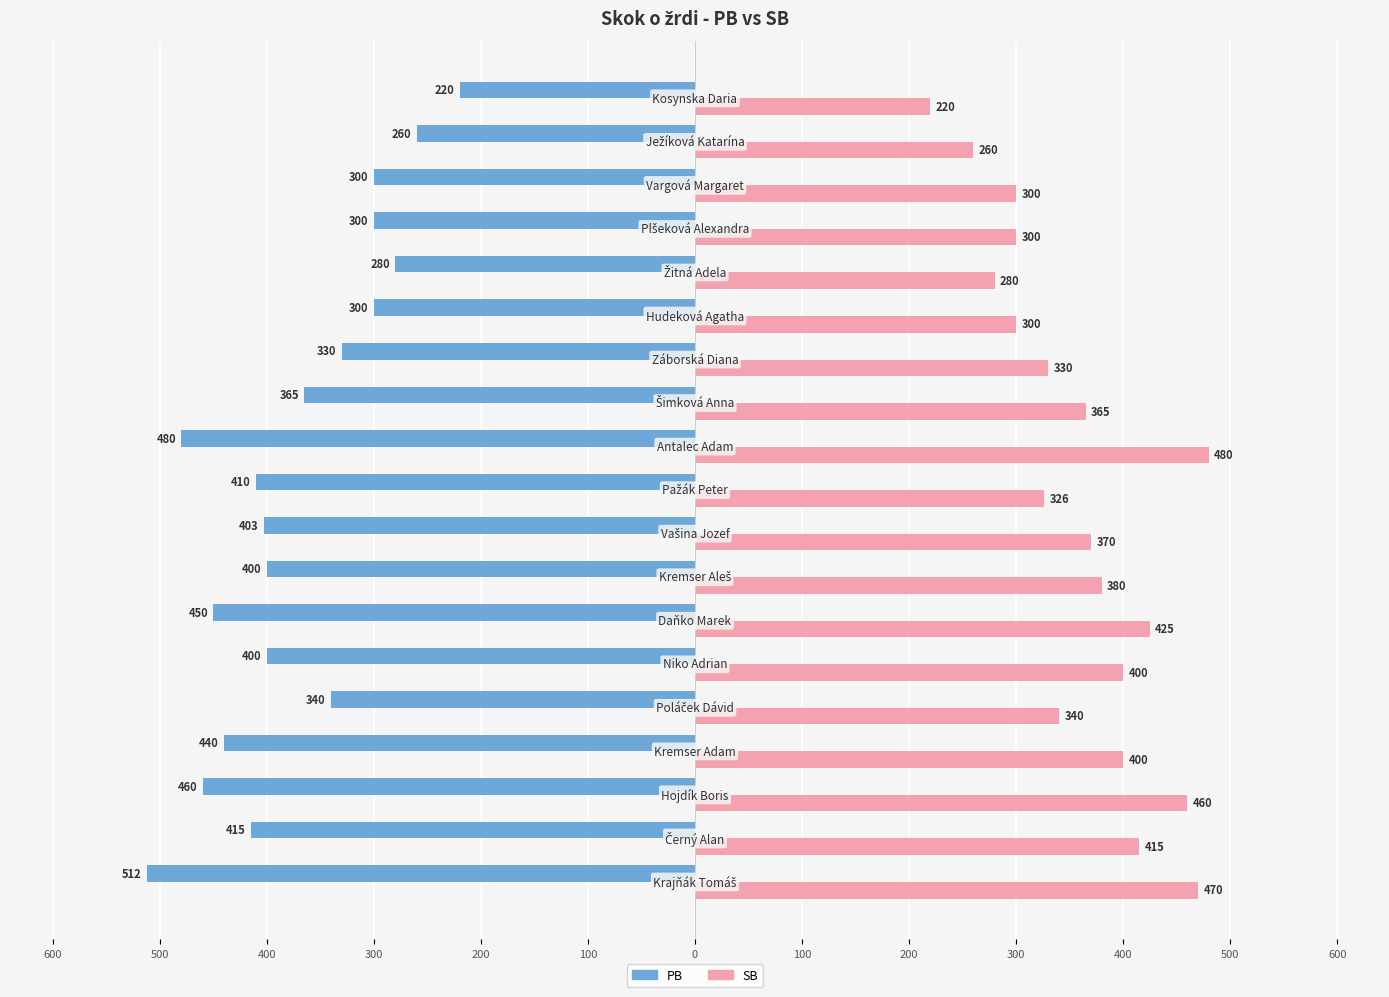

At how many categories does at least one series exceed 380?

7